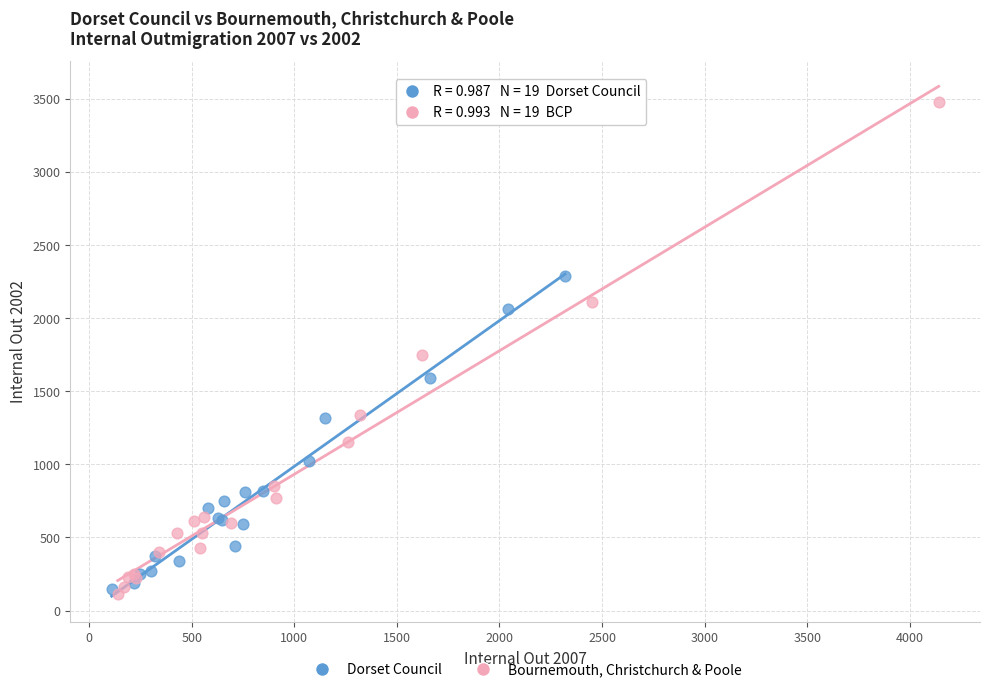

Which series reaches the maximum Y coordinate?

Bournemouth, Christchurch & Poole